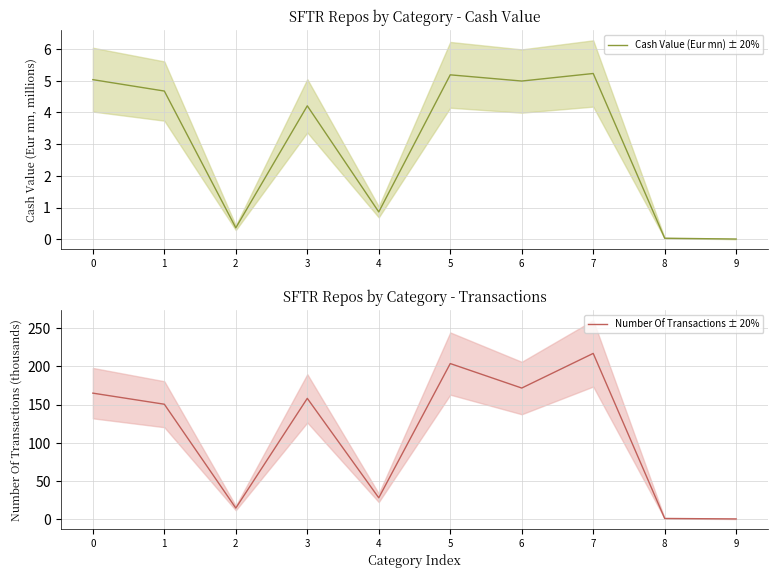

Count the number of categories in the chart.

10